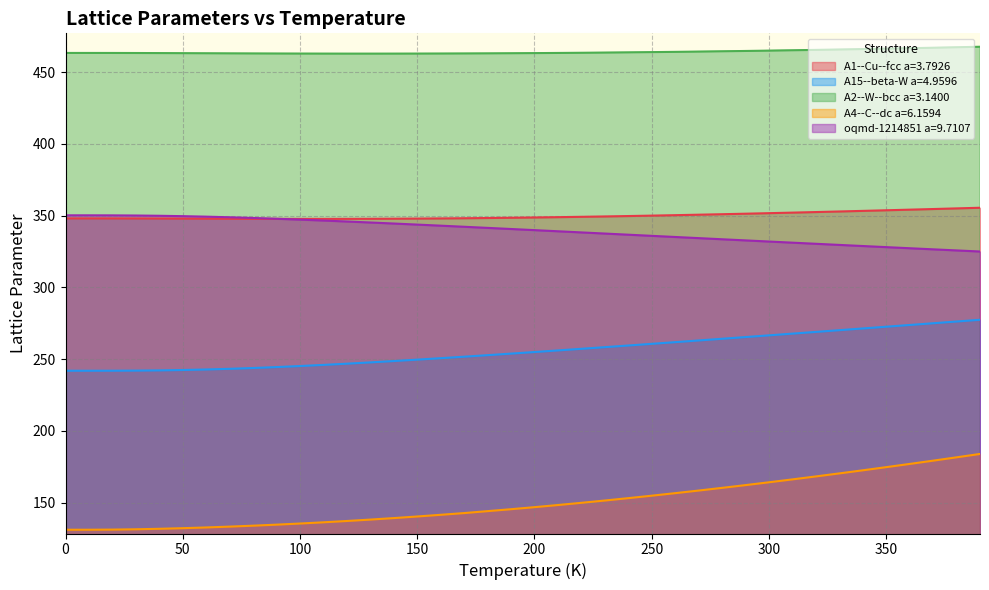

What is the sum of all A4--C--dc a=6.1594 values?

6003.1